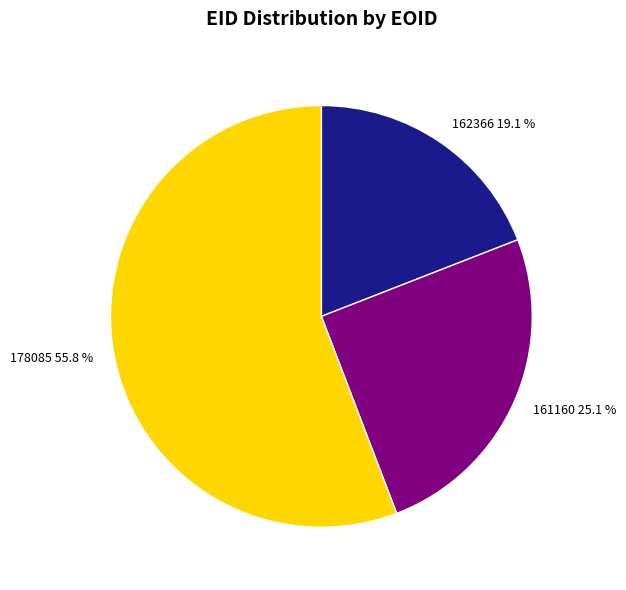

To the nearest percent, what portion does 161160 represent?

25%